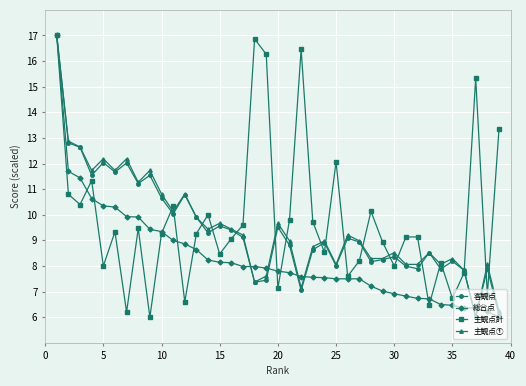

What is the value of the 客観点 point at the 16th from the left?

9.4